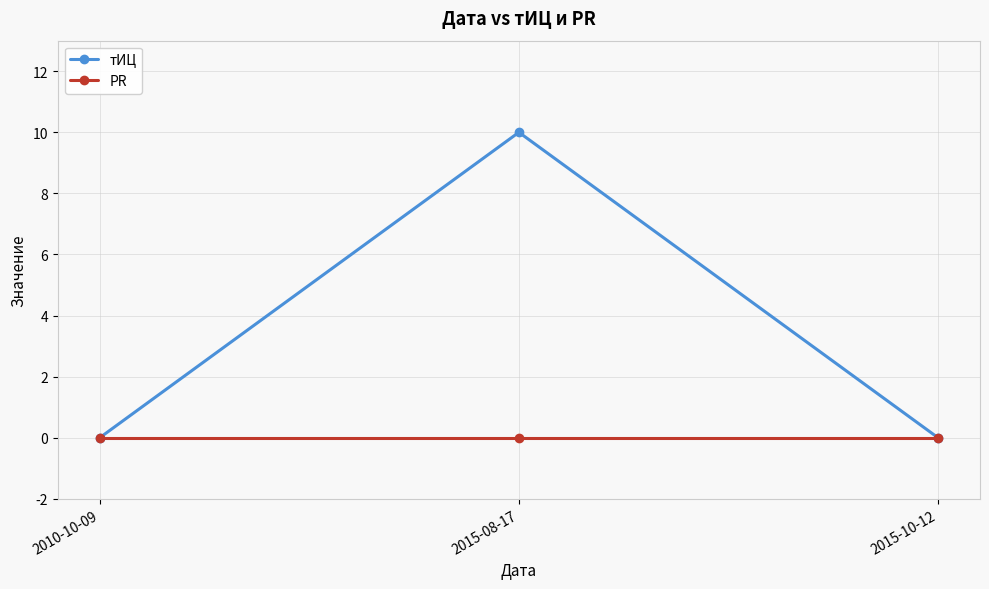

At how many categories does at least one series exceed 6?

1